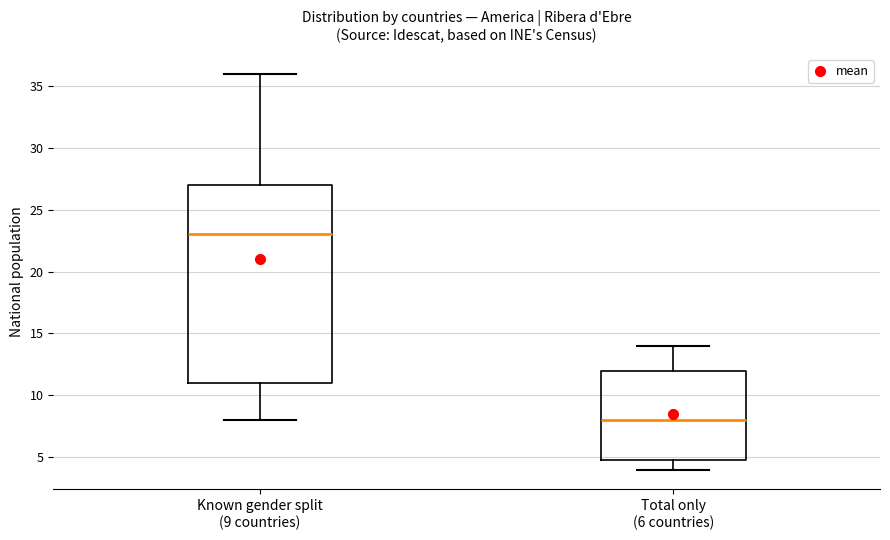

Which box has the highest median line?

Known gender split (9 countries)